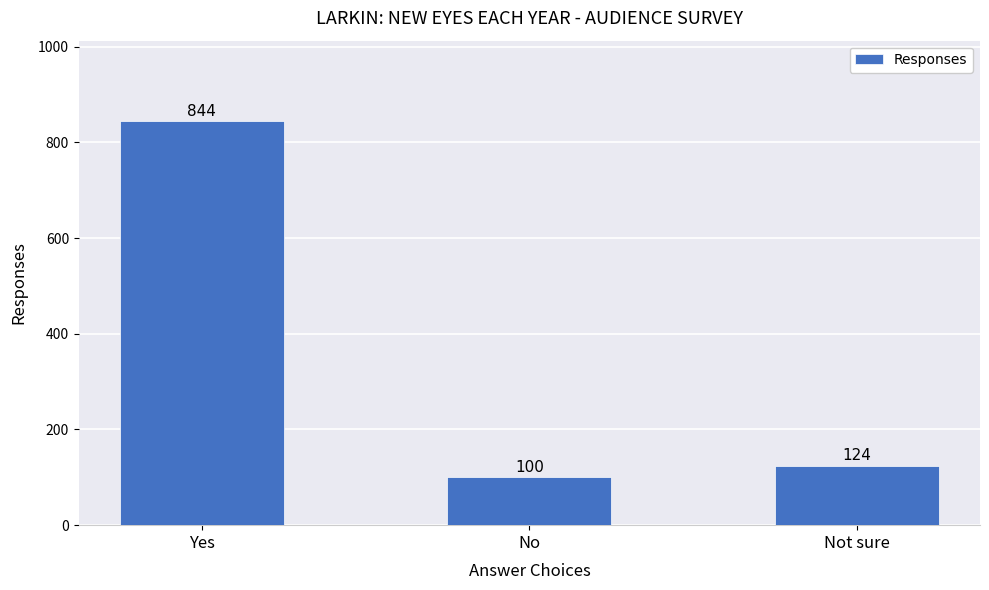

What is the sum of all values?

1068